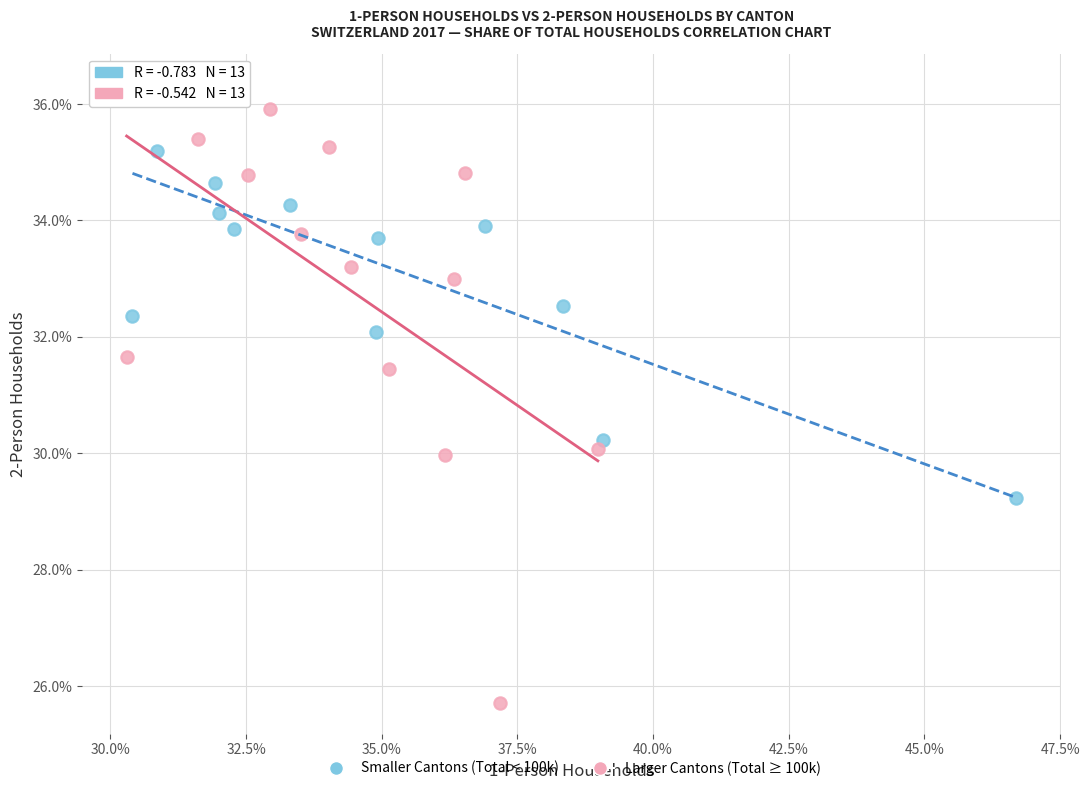

Which series has the widest spread of Y values?

Larger Cantons (Total ≥ 100k)